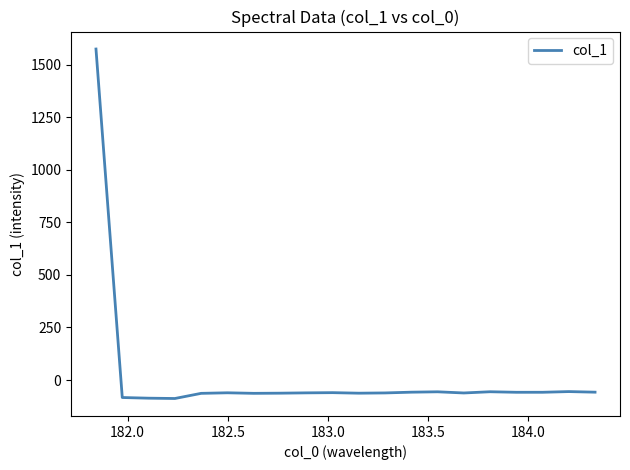

What is the difference between the maximum and minimum values?

1661.9